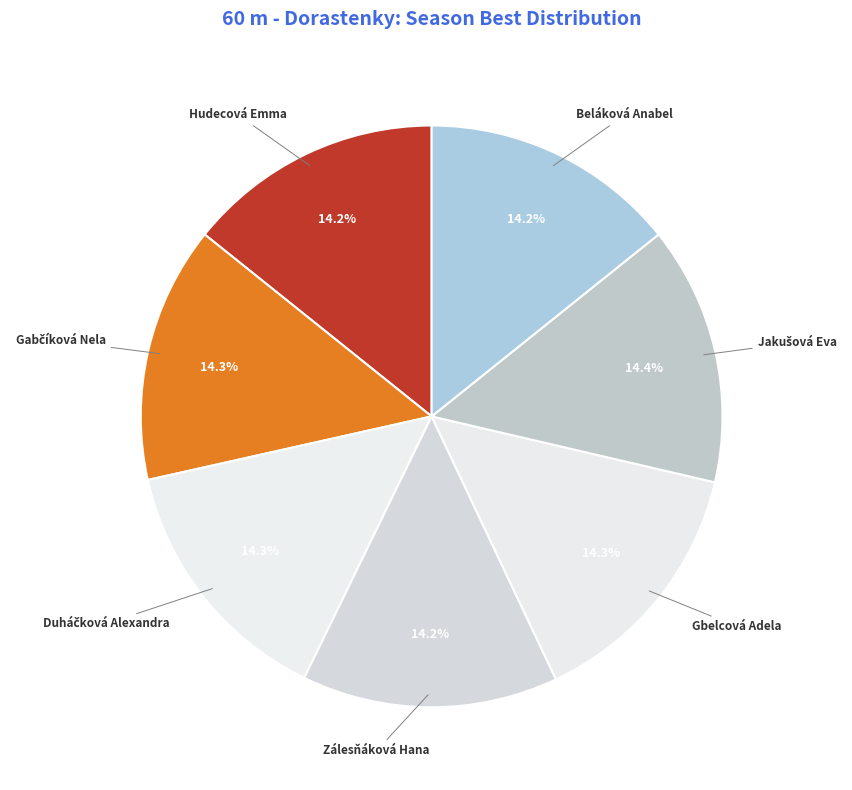

What percentage is NOT represented by Beláková Anabel?

85.8%